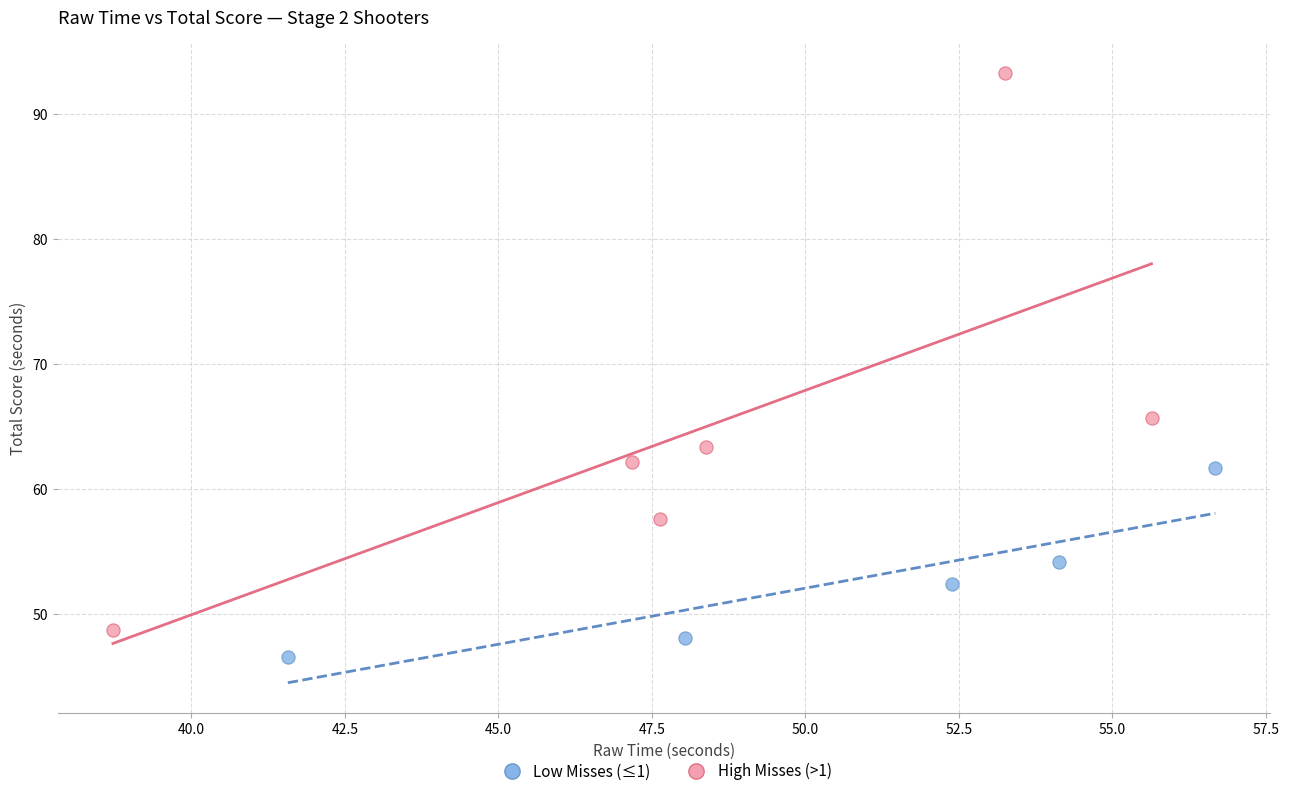

Which series has the widest spread of Y values?

High Misses (>1)